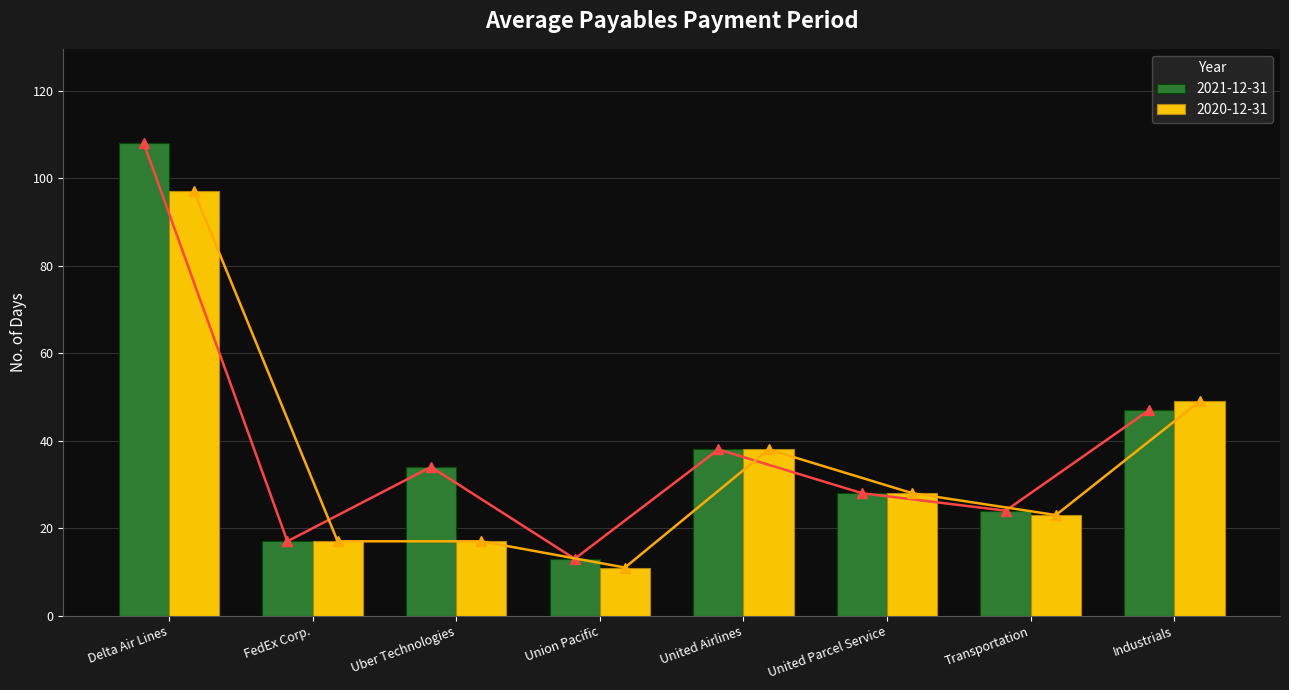

What is the spread (max minus min) of values at Union Pacific?

2